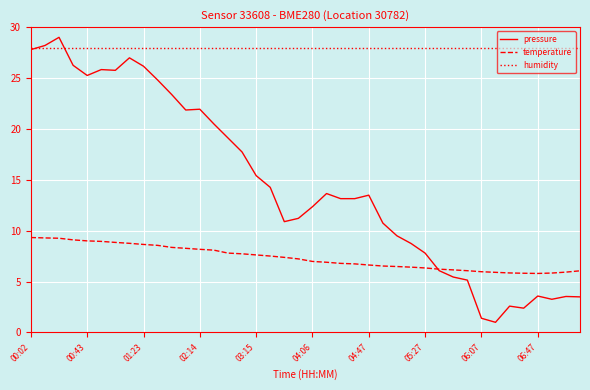

Rank the series by their average value, from lowest to highest.

temperature, pressure, humidity